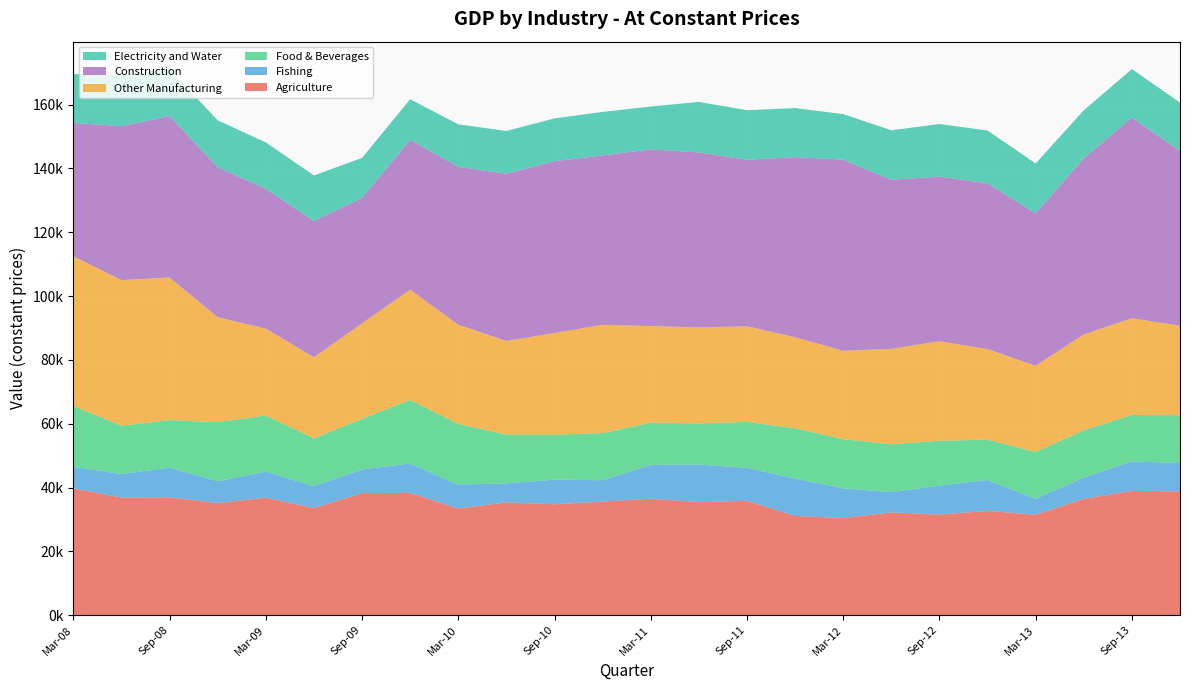

Reading left to right, what are all the values shown in this chart?

Agriculture: Mar-08=39714.2	Jun-08=36895.9	Sep-08=36965.6	Dec-08=35131.7	Mar-09=36832.4	Jun-09=33581.2	Sep-09=38261.3	Dec-09=38347.0	Mar-10=33418.3	Jun-10=35368.6	Sep-10=34765.2	Dec-10=35608.1	Mar-11=36512.4	Jun-11=35421.0	Sep-11=35857.2	Dec-11=31119.1	Mar-12=30427.8	Jun-12=32226.8	Sep-12=31544.1	Dec-12=32700.2	Mar-13=31490.7	Jun-13=36472.3	Sep-13=38946.1	Dec-13=38790.2
Fishing: Mar-08=6789.2	Jun-08=7377.7	Sep-08=9268.0	Dec-08=6897.2	Mar-09=8168.9	Jun-09=6841.1	Sep-09=7432.3	Dec-09=9189.3	Mar-10=7498.5	Jun-10=5940.4	Sep-10=7717.1	Dec-10=6704.3	Mar-11=10578.3	Jun-11=11802.2	Sep-11=10325.1	Dec-11=11709.3	Mar-12=9331.8	Jun-12=6345.5	Sep-12=9082.1	Dec-12=9674.5	Mar-13=4999.4	Jun-13=6648.1	Sep-13=9261.8	Dec-13=8929.5
Food & Beverages: Mar-08=19091.8	Jun-08=15121.3	Sep-08=14908.9	Dec-08=18475.3	Mar-09=17593.9	Jun-09=15004.4	Sep-09=15861.0	Dec-09=19922.7	Mar-10=19049.2	Jun-10=15305.4	Sep-10=14080.1	Dec-10=14772.9	Mar-11=13246.2	Jun-11=12888.1	Sep-11=14408.1	Dec-11=15751.9	Mar-12=15419.3	Jun-12=14990.2	Sep-12=14051.4	Dec-12=12639.0	Mar-13=14654.1	Jun-13=14831.2	Sep-13=14550.8	Dec-13=14968.7
Other Manufacturing: Mar-08=46903.5	Jun-08=45626.8	Sep-08=44699.3	Dec-08=32881.8	Mar-09=27224.8	Jun-09=25396.5	Sep-09=29916.3	Dec-09=34562.4	Mar-10=31061.8	Jun-10=29312.7	Sep-10=31886.0	Dec-10=33927.1	Mar-11=30262.2	Jun-11=30097.3	Sep-11=29954.1	Dec-11=28537.0	Mar-12=27693.6	Jun-12=29899.8	Sep-12=31189.5	Dec-12=28383.2	Mar-13=27010.8	Jun-13=30019.3	Sep-13=30321.9	Dec-13=28021.6
Construction: Mar-08=41754.0	Jun-08=48232.7	Sep-08=50606.7	Dec-08=47019.3	Mar-09=43826.0	Jun-09=42720.9	Sep-09=39316.3	Dec-09=46976.0	Mar-10=49518.2	Jun-10=52406.8	Sep-10=53869.0	Dec-10=53075.7	Mar-11=55431.5	Jun-11=54813.8	Sep-11=52187.0	Dec-11=56444.4	Mar-12=59888.9	Jun-12=53002.0	Sep-12=51584.7	Dec-12=51959.3	Mar-13=47822.9	Jun-13=55241.2	Sep-13=62851.0	Dec-13=54785.5
Electricity and Water: Mar-08=15373.2	Jun-08=15980.8	Sep-08=14735.3	Dec-08=14679.1	Mar-09=14528.2	Jun-09=14282.8	Sep-09=12533.0	Dec-09=12714.1	Mar-10=13292.3	Jun-10=13430.5	Sep-10=13378.9	Dec-10=13644.9	Mar-11=13383.0	Jun-11=15847.4	Sep-11=15526.4	Dec-11=15366.2	Mar-12=14277.4	Jun-12=15508.5	Sep-12=16479.8	Dec-12=16536.5	Mar-13=15598.7	Jun-13=15004.6	Sep-13=15229.7	Dec-13=15154.8